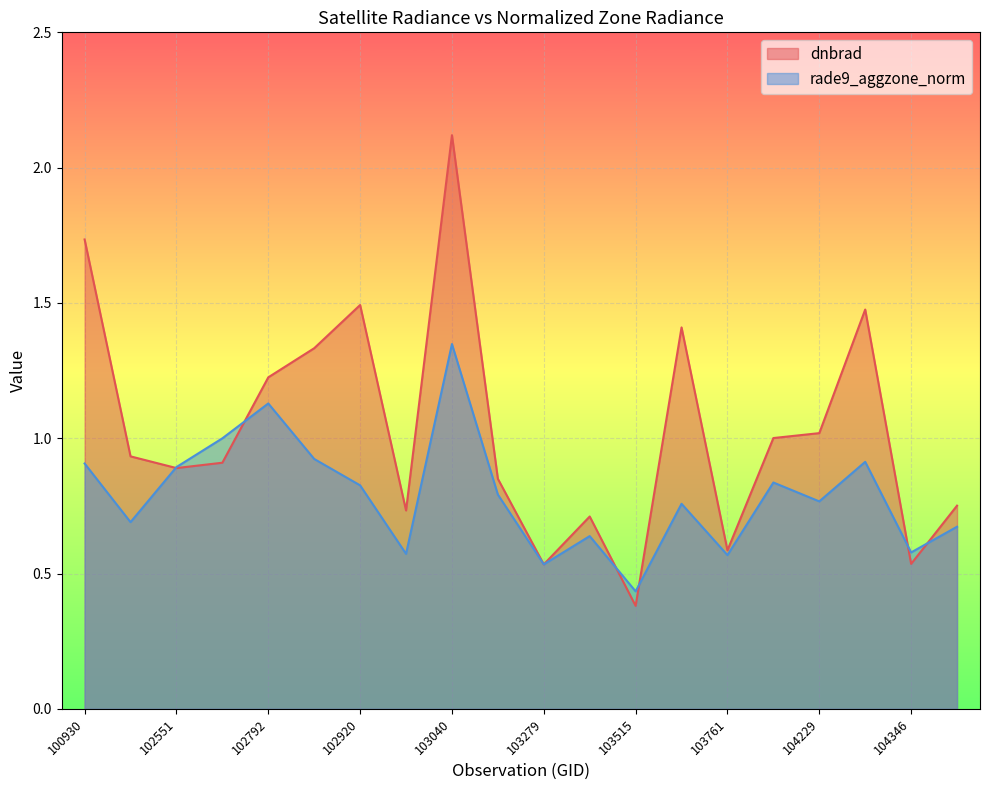

How many lines are shown in the chart?

2